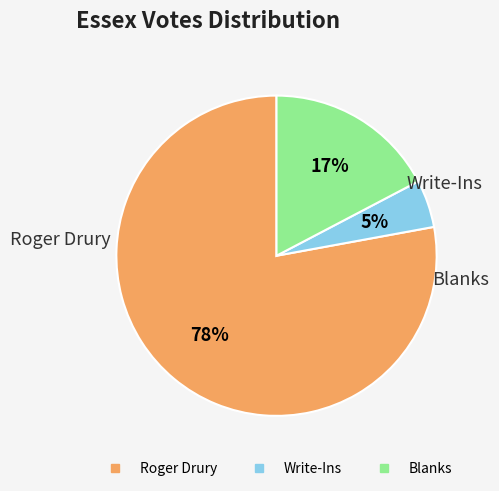

To the nearest percent, what portion does Blanks represent?

17%